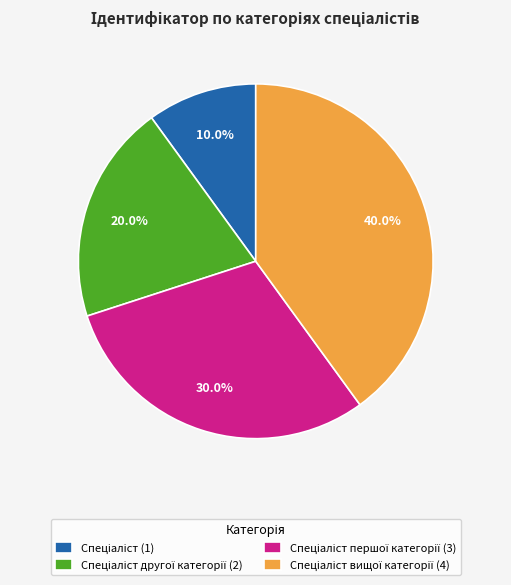

Is there a majority slice in this chart?

No